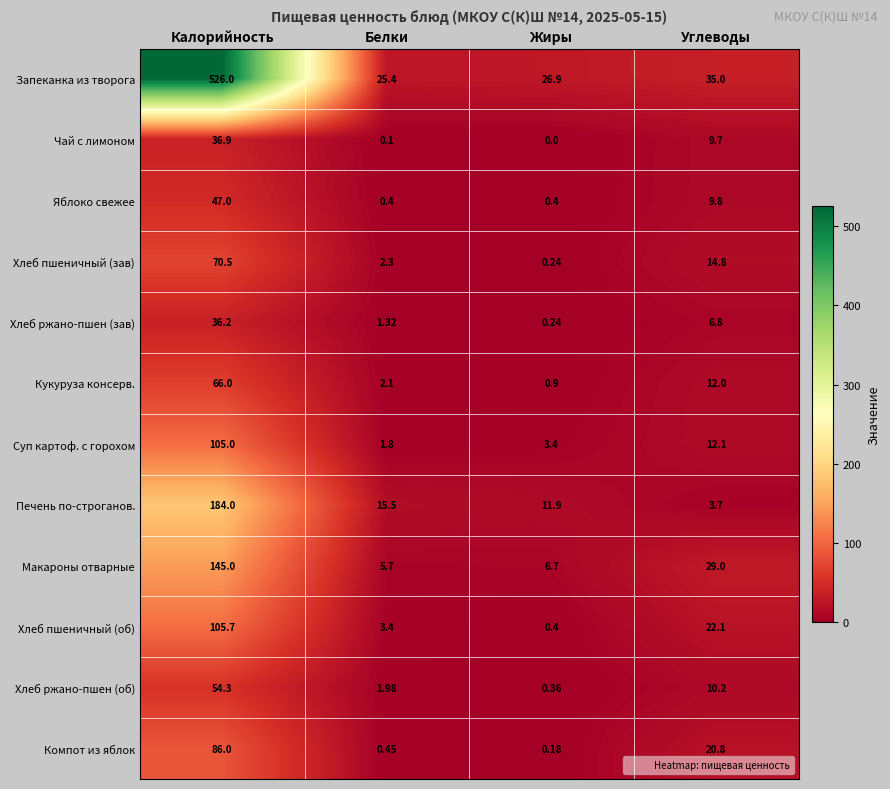

List the series in order of their peak value, highest first.

Запеканка из творога, Печень по-строганов., Макароны отварные, Хлеб пшеничный (об), Суп картоф. с горохом, Компот из яблок, Хлеб пшеничный (зав), Кукуруза консерв., Хлеб ржано-пшен (об), Яблоко свежее, Чай с лимоном, Хлеб ржано-пшен (зав)